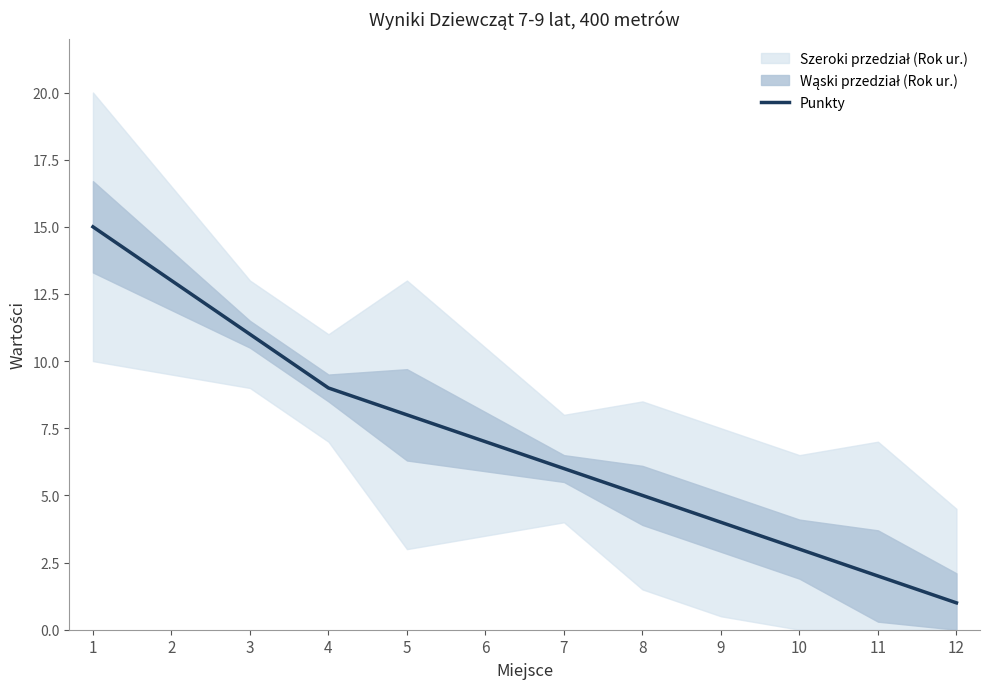

How many data points are less than 7?

6